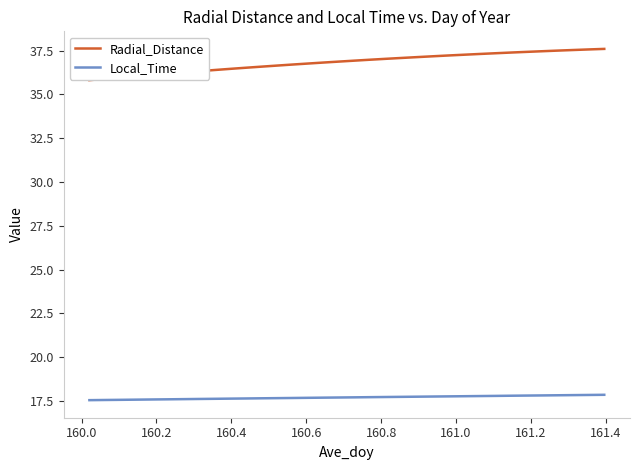

List the series in order of their peak value, lowest first.

Local_Time, Radial_Distance